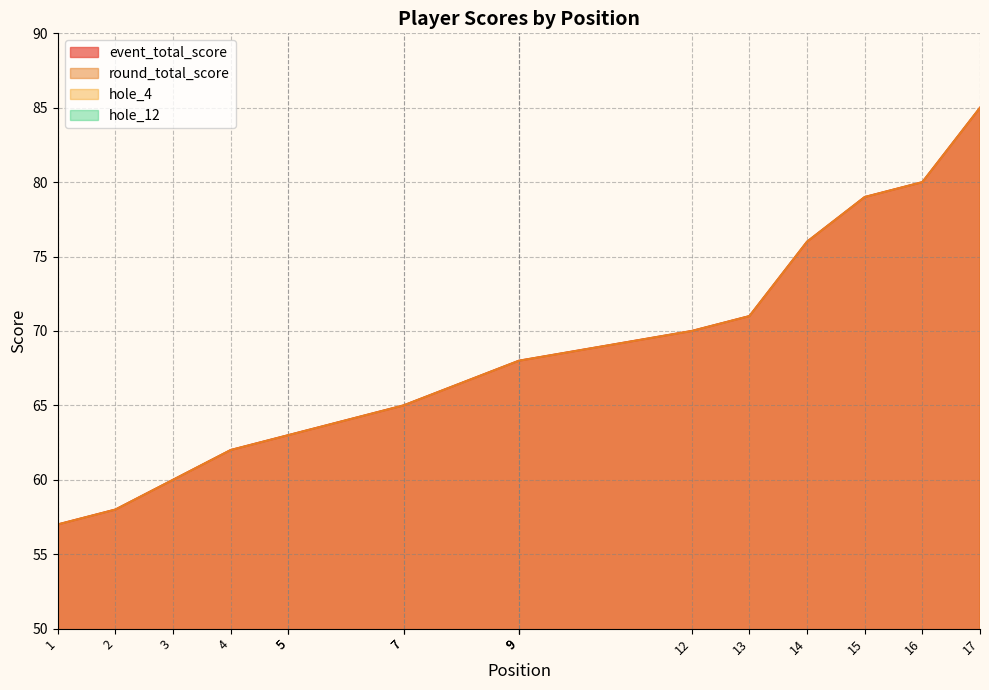

True or false: hole_12 has a value of 1 at 15.

False